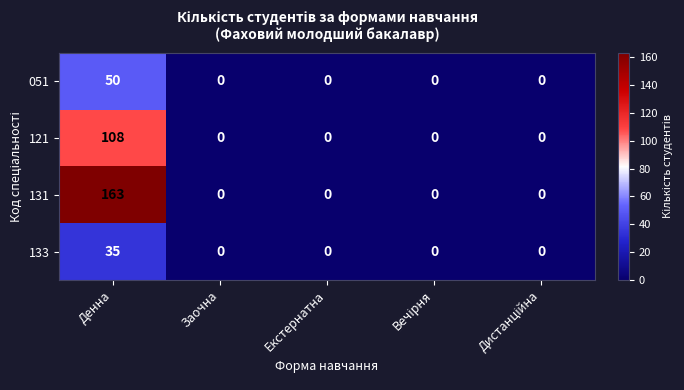

At which label does 121 reach its peak?

Денна